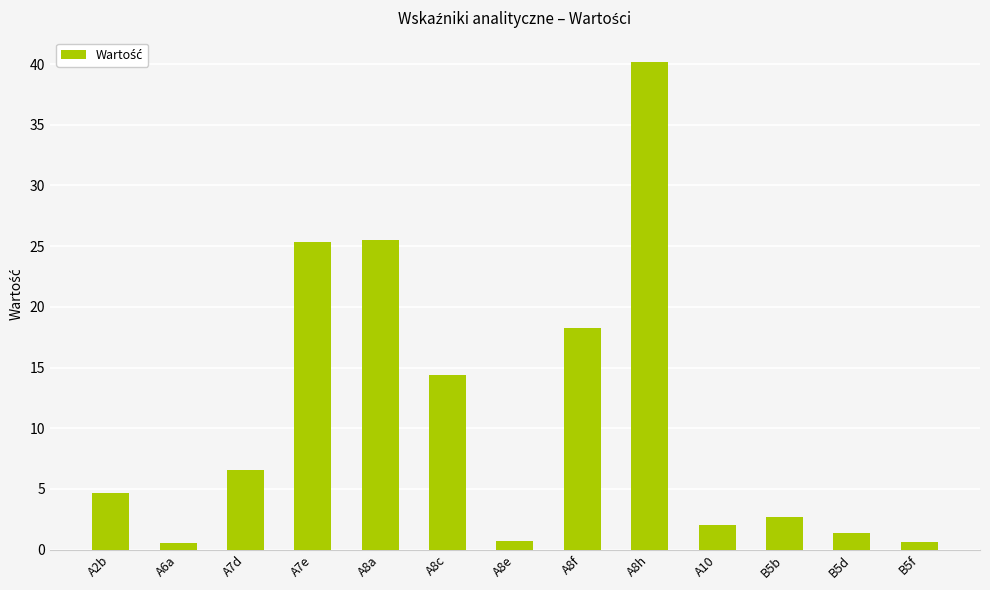

What is the average value?

11.0